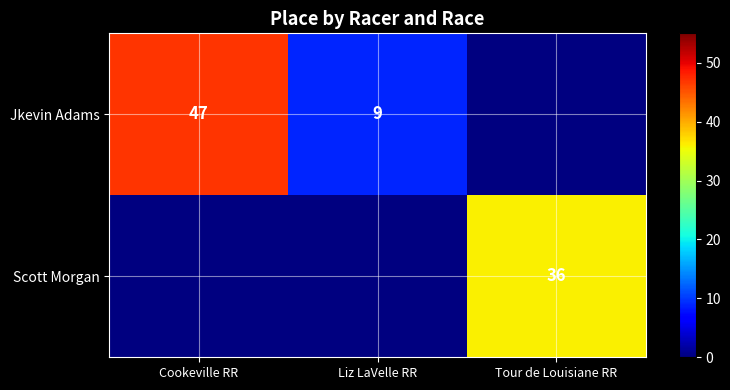

True or false: Jkevin Adams has a value of 47 at Cookeville RR.

True